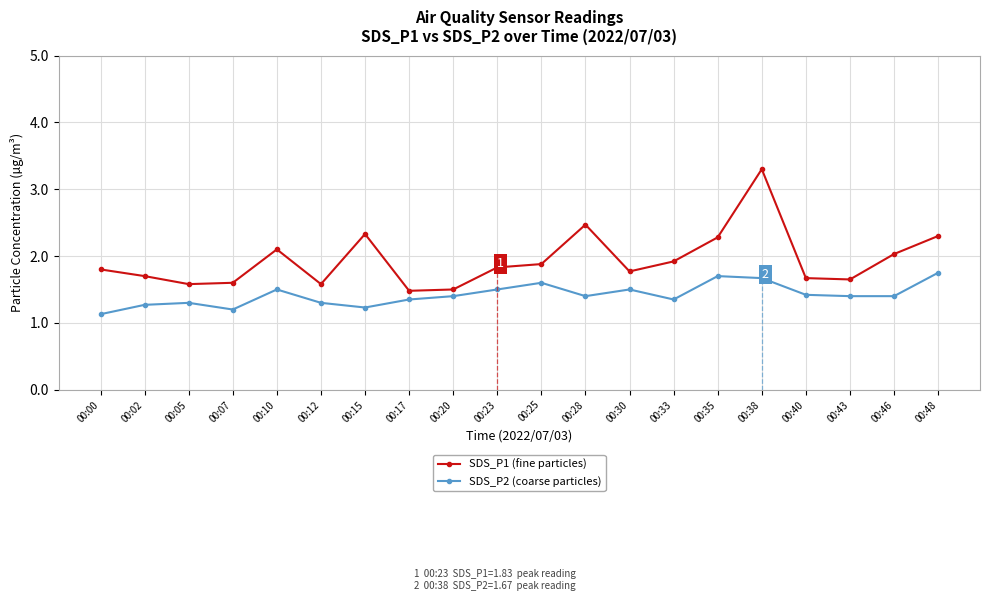

What is the value of the SDS_P1 (fine particles) point at the 14th from the left?

1.9